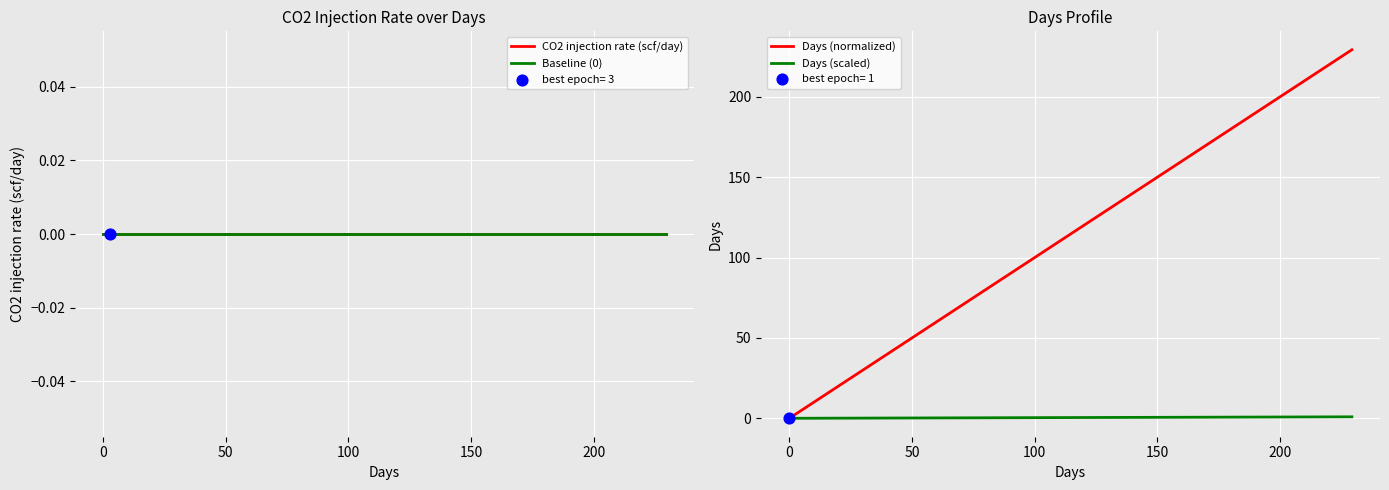

At how many categories does at least one series exceed 193?

4